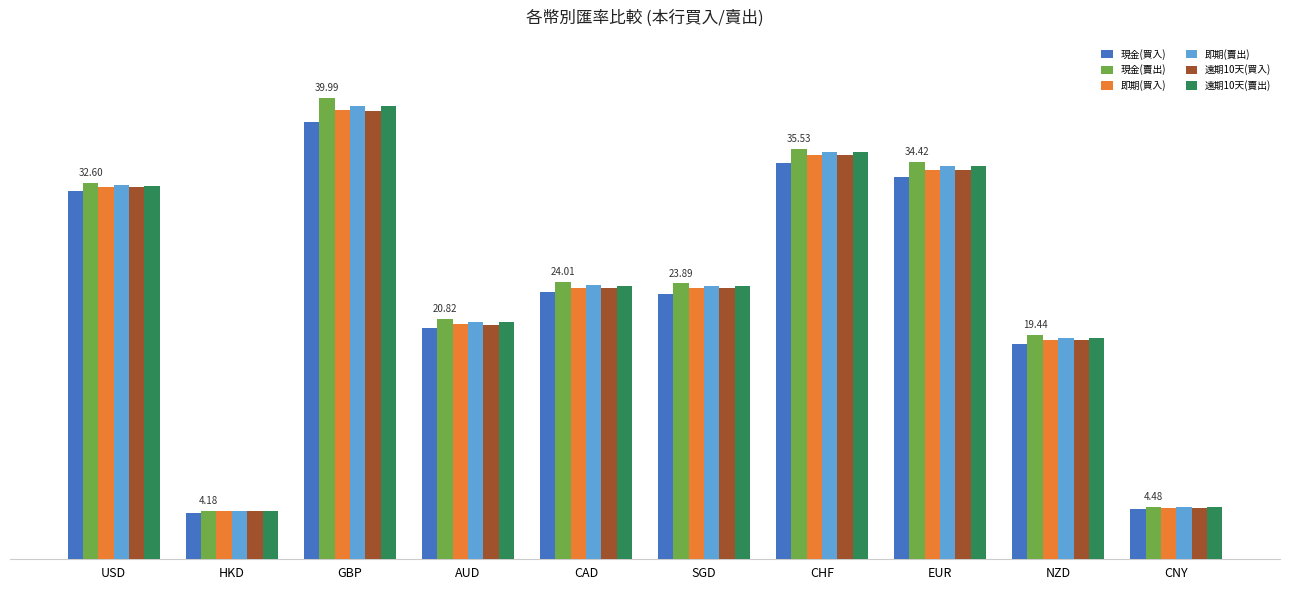

Reading right to left, list all the values displayed in this chart.

現金(買入): CNY=4.3	NZD=18.6	EUR=33.1	CHF=34.3	SGD=23.0	CAD=23.1	AUD=20.0	GBP=37.9	HKD=4.0	USD=31.9
現金(賣出): CNY=4.5	NZD=19.4	EUR=34.4	CHF=35.5	SGD=23.9	CAD=24.0	AUD=20.8	GBP=40.0	HKD=4.2	USD=32.6
即期(買入): CNY=4.4	NZD=19.0	EUR=33.7	CHF=35.0	SGD=23.5	CAD=23.5	AUD=20.3	GBP=38.9	HKD=4.1	USD=32.3
即期(賣出): CNY=4.4	NZD=19.2	EUR=34.1	CHF=35.3	SGD=23.6	CAD=23.7	AUD=20.5	GBP=39.3	HKD=4.2	USD=32.4
遠期10天(買入): CNY=4.4	NZD=18.9	EUR=33.7	CHF=35.0	SGD=23.4	CAD=23.5	AUD=20.3	GBP=38.8	HKD=4.1	USD=32.2
遠期10天(賣出): CNY=4.4	NZD=19.2	EUR=34.1	CHF=35.3	SGD=23.6	CAD=23.7	AUD=20.5	GBP=39.2	HKD=4.2	USD=32.4